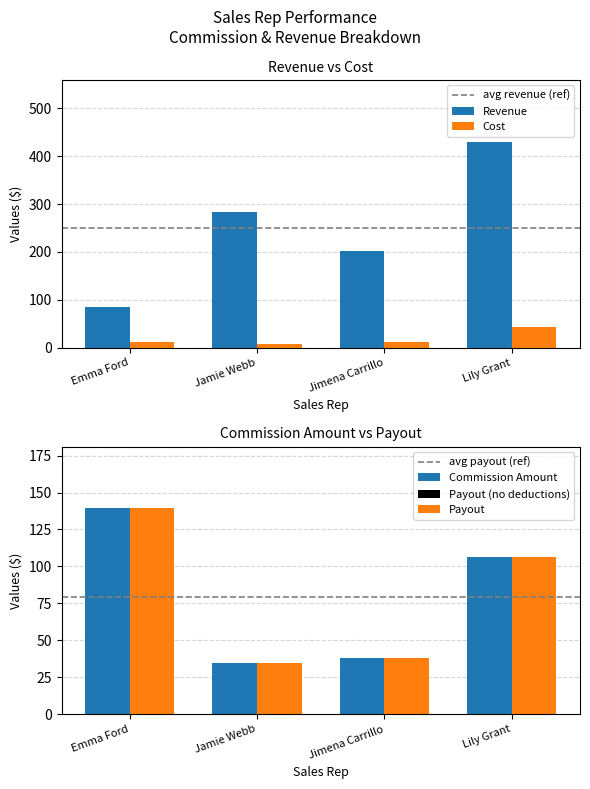

Where does the Cost series first go above 12?

Emma Ford